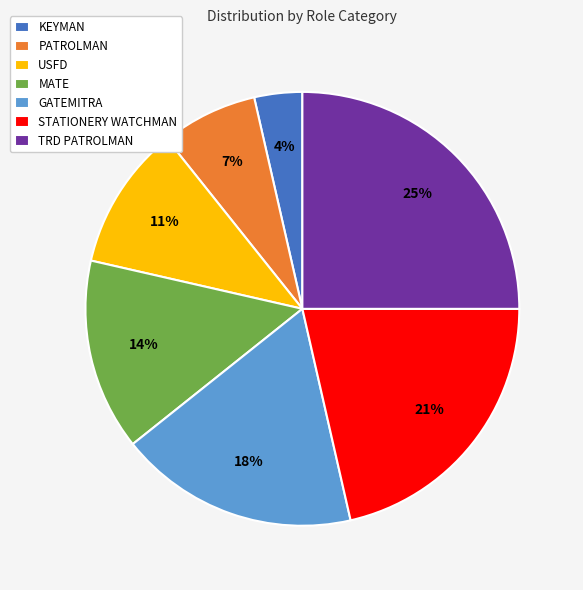

To the nearest percent, what is the average slice percentage?

14%